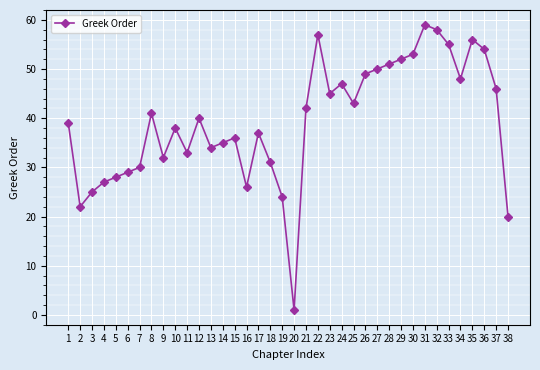

Where is the first local minimum?

2